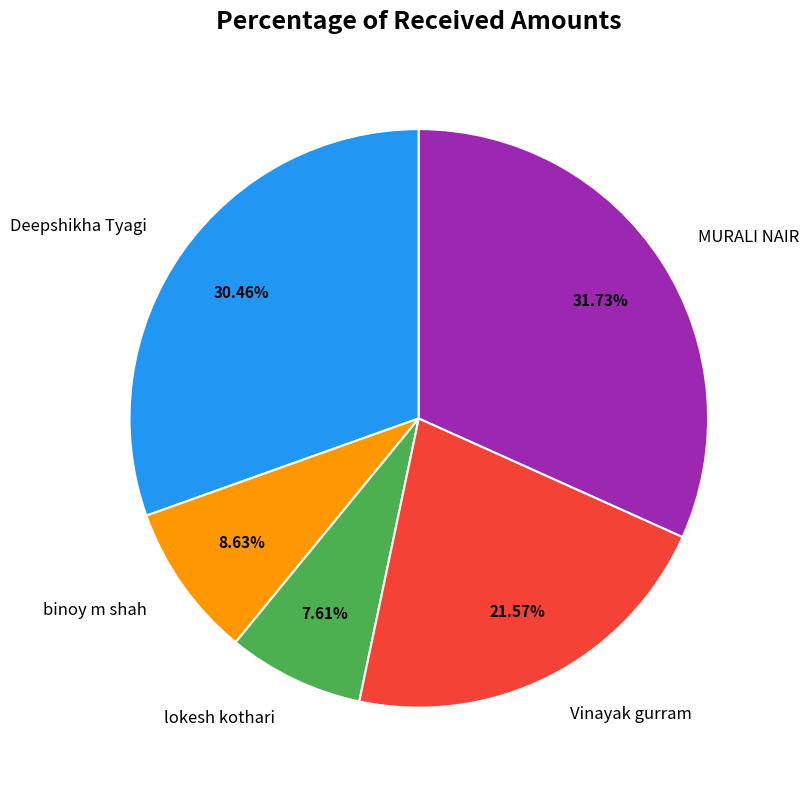

To the nearest percent, what portion does Deepshikha Tyagi represent?

30%